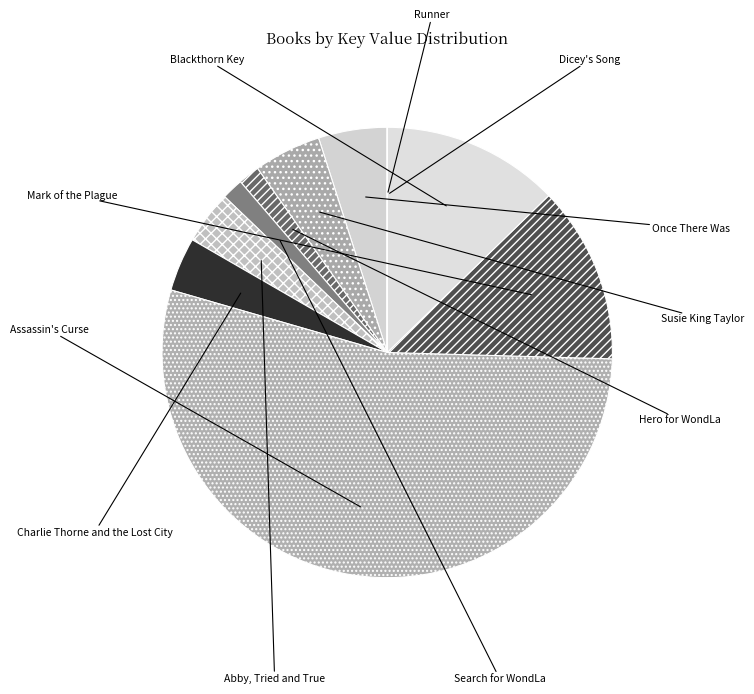

What percentage do Hero for WondLa and Mark of the Plague together represent?

14.3%